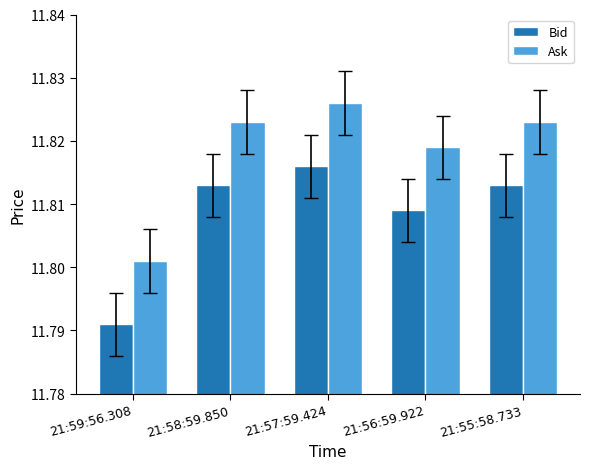

How many Ask values are between 11 and 12?

5